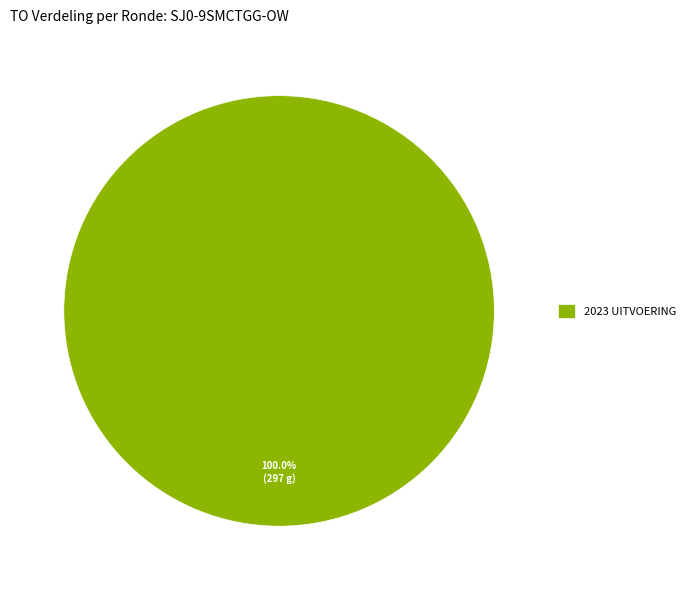

Rank the categories by value from lowest to highest.

2023 UITVOERING